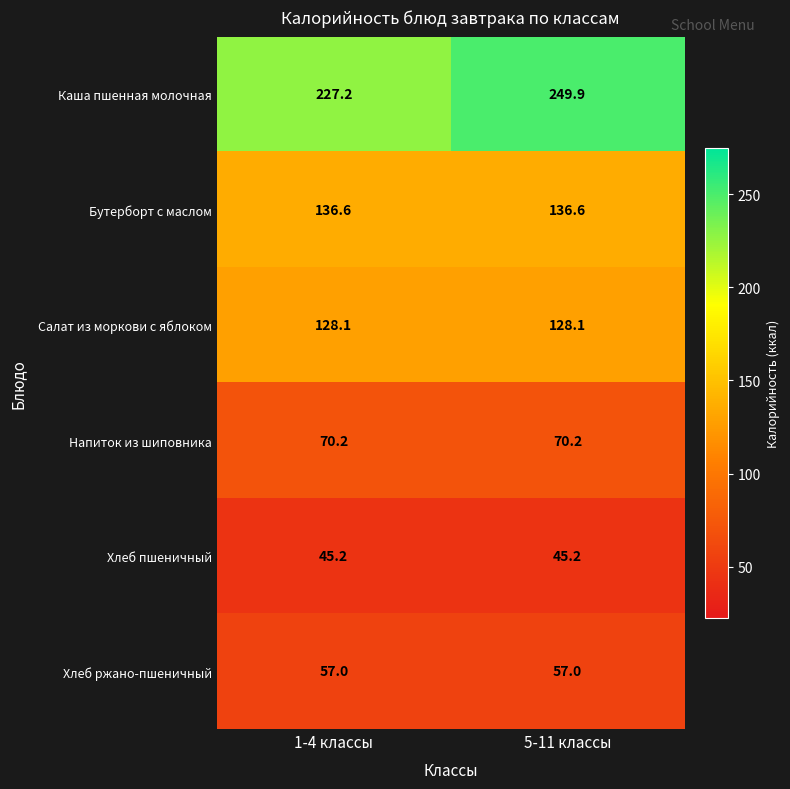

Is it true that Напиток из шиповника equals 28.6 at 5-11 классы?

False